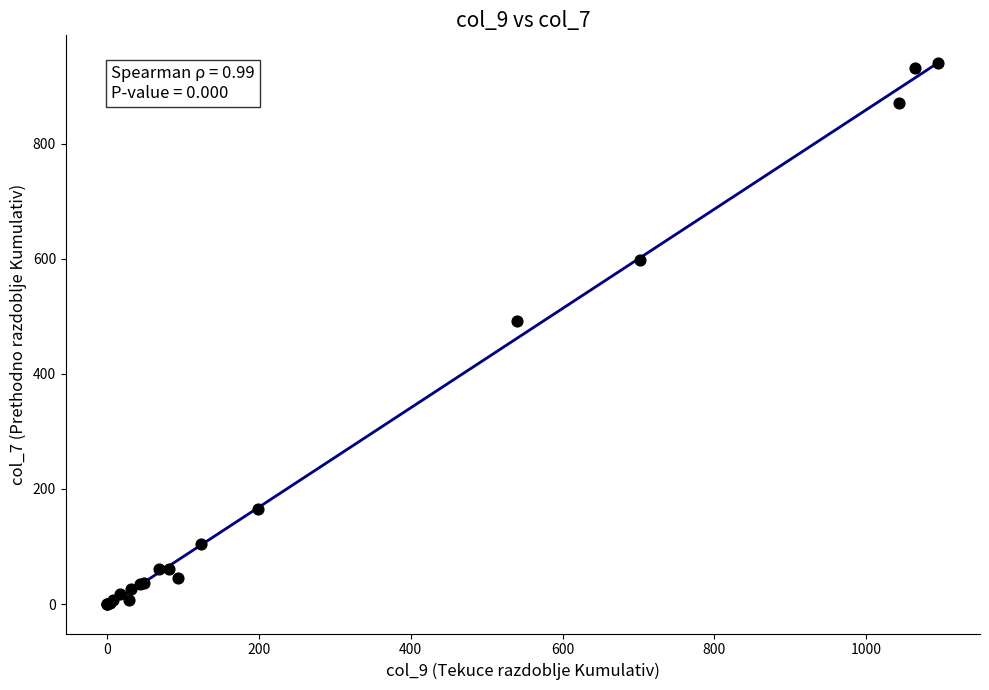

What Y value in the scatter plot is closest to 469?

491.1